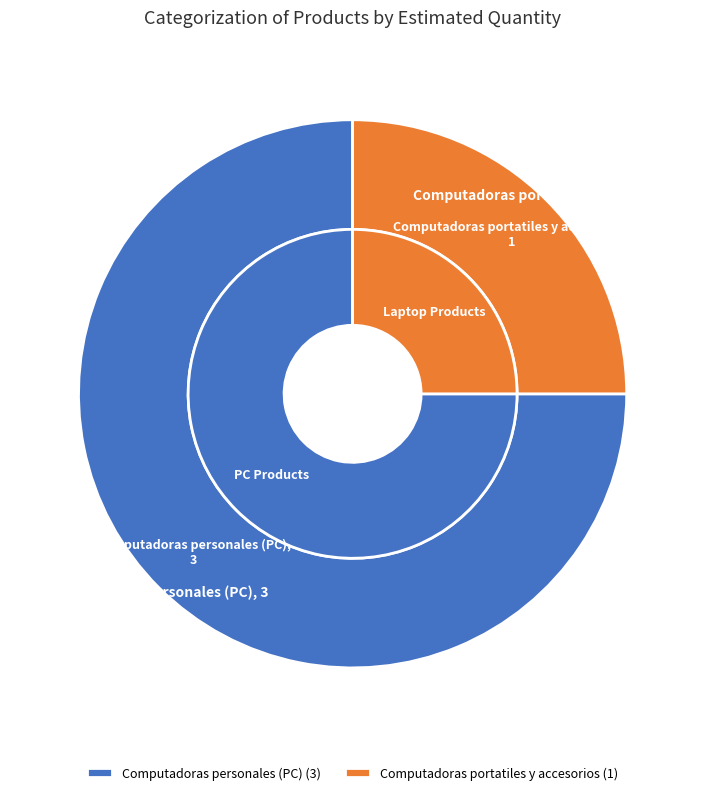

Between Computadoras personales (PC) and Computadoras portatiles y accesorios, which is larger?

Computadoras personales (PC)